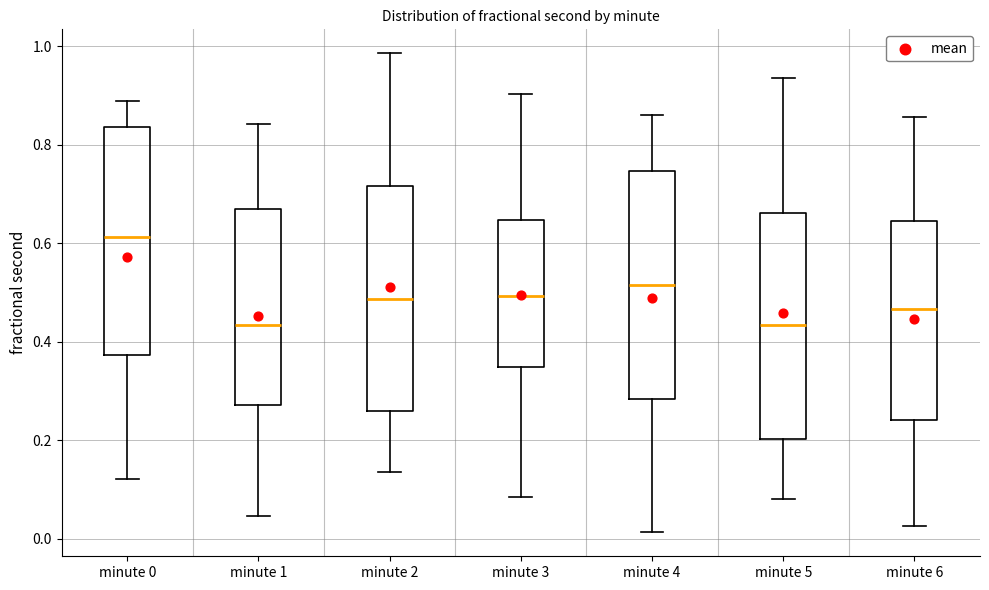

Reading left to right, transcribe this box plot: for each box, give where its median line is, the range the box spans, and where its two whiskers end, as read against the y-axis. The values are not printed on the chart, so give them approximately, as read against the axis.

minute 0: median 0.62, box 0.38 to 0.84, whiskers 0.12 to 0.88
minute 1: median 0.44, box 0.28 to 0.66, whiskers 0.04 to 0.84
minute 2: median 0.48, box 0.26 to 0.72, whiskers 0.14 to 0.98
minute 3: median 0.50, box 0.34 to 0.64, whiskers 0.08 to 0.90
minute 4: median 0.52, box 0.28 to 0.74, whiskers 0.02 to 0.86
minute 5: median 0.44, box 0.20 to 0.66, whiskers 0.08 to 0.94
minute 6: median 0.46, box 0.24 to 0.64, whiskers 0.02 to 0.86